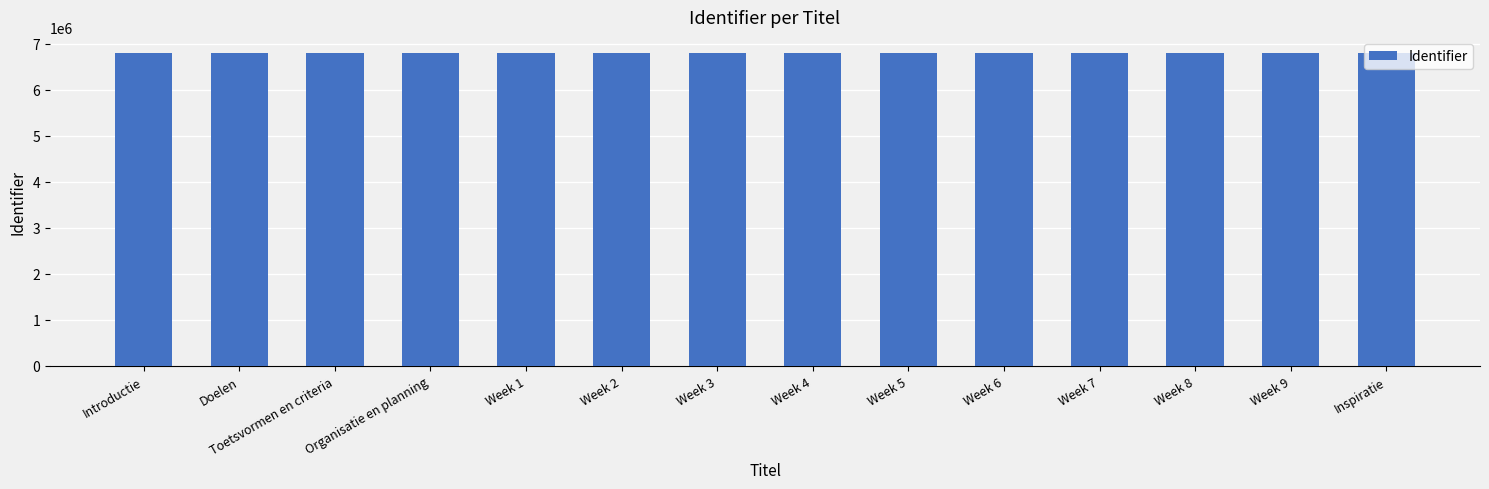

What is the difference between the second highest and minimum values?

24